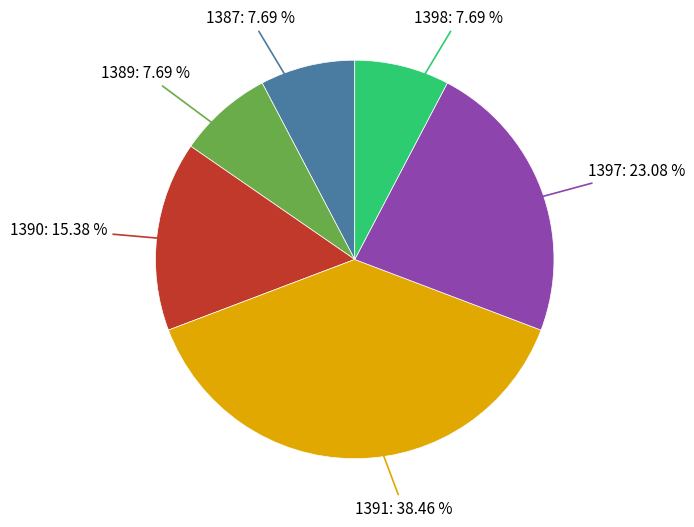

True or false: 1391 accounts for 38% of the total.

True